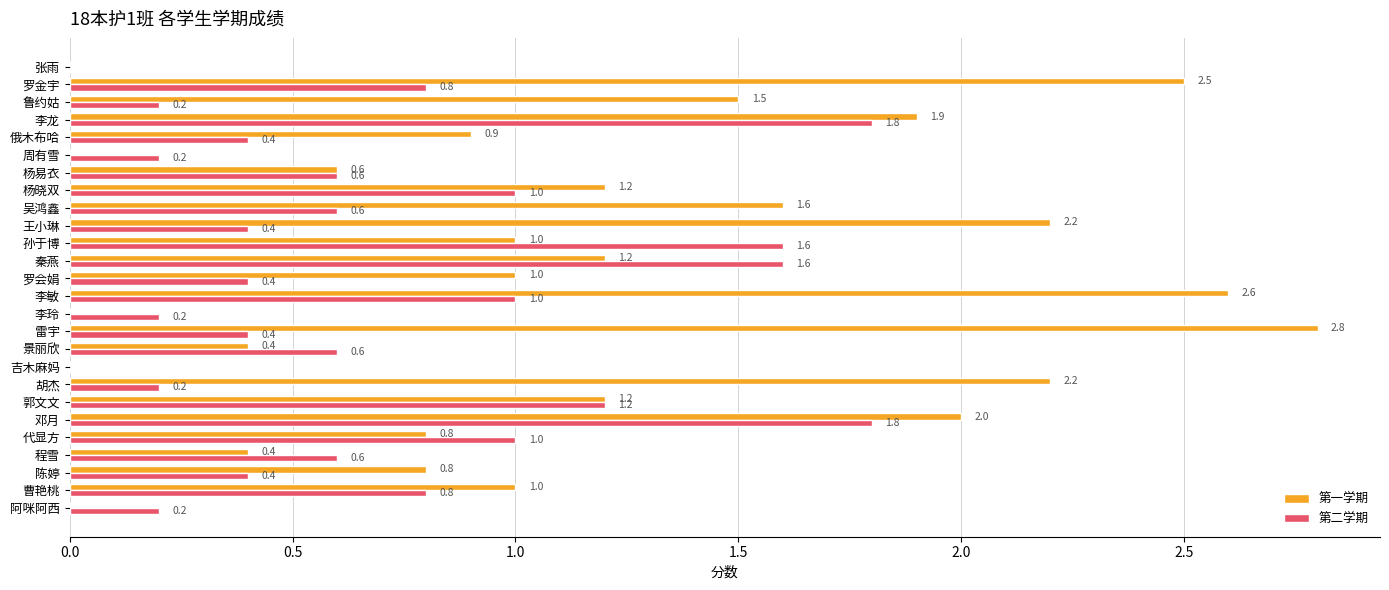

Which label corresponds to the largest value in the chart?

雷宇